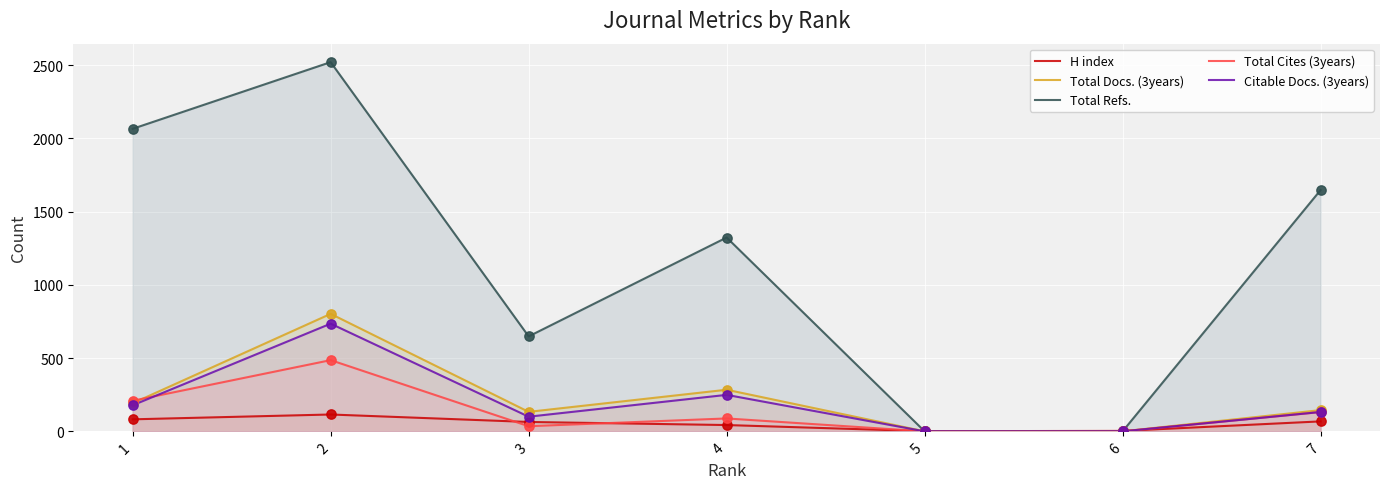

What are all the series names shown in the legend?

H index, Total Docs. (3years), Total Refs., Total Cites (3years), Citable Docs. (3years)